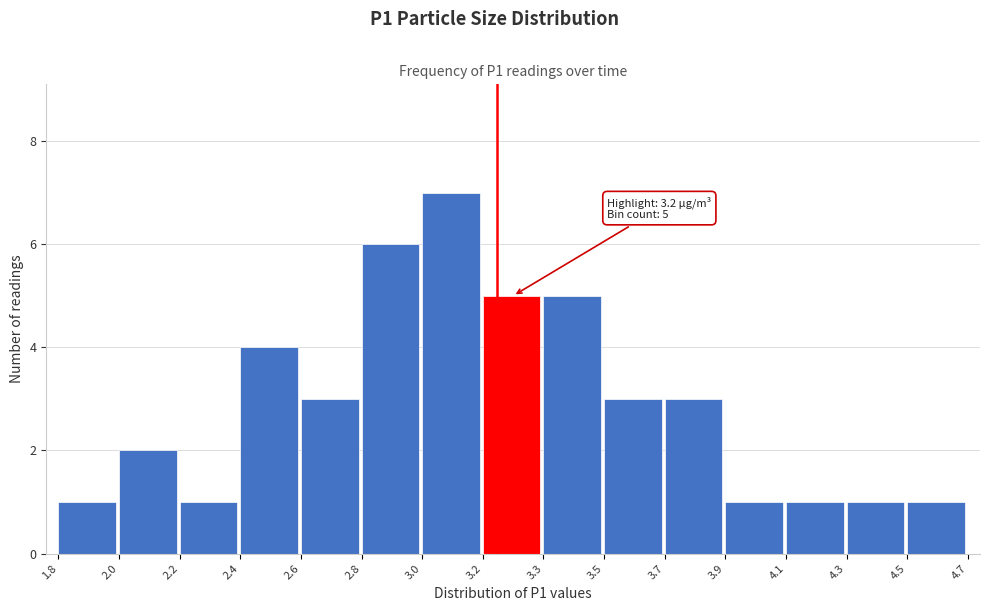

Reading left to right, what are all the values shown in this chart?

1	2	1	4	3	6	7	5	5	3	3	1	1	1	1